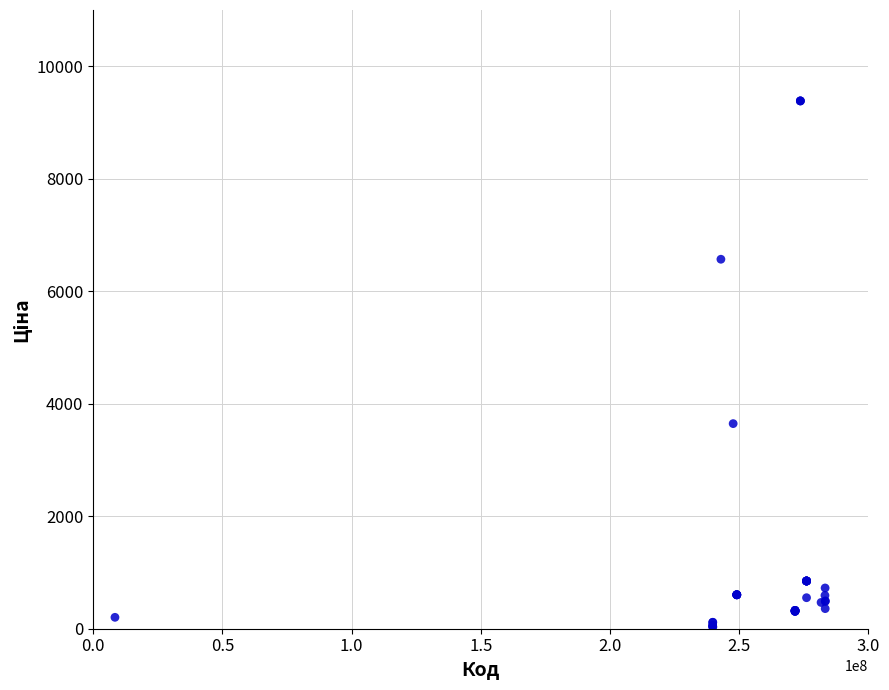

What Y value in the scatter plot is closest to 4707?

3646.5